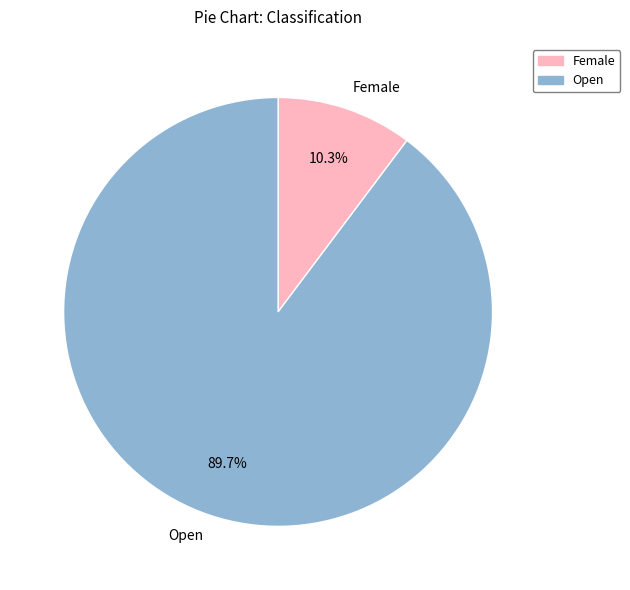

How many slices are in this pie chart?

2